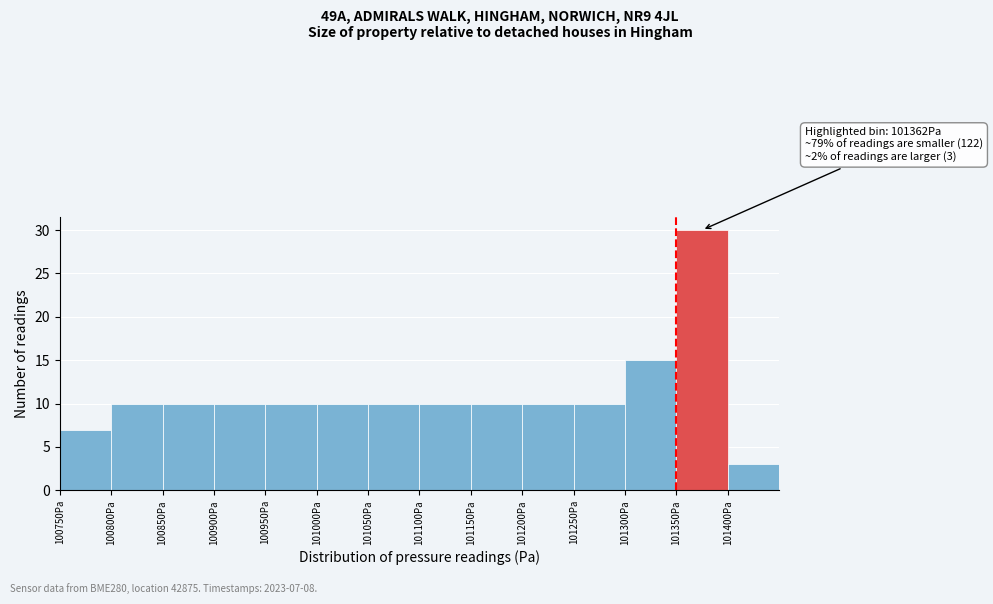

Over which range of the x-axis is the bar tallest?

101350 to 101400